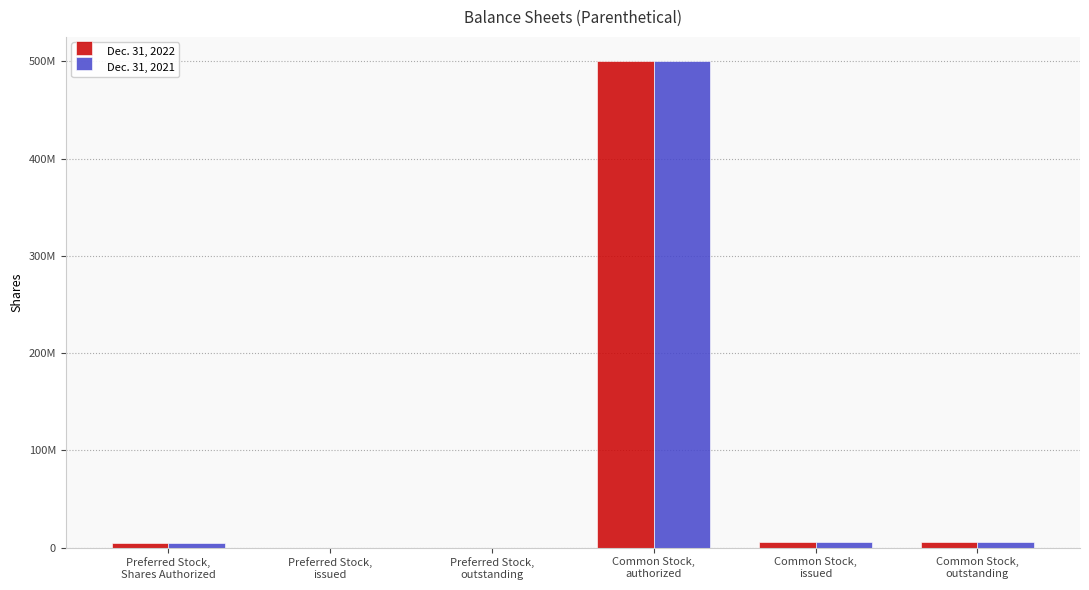

Which series changed the most between Preferred Stock,
Shares Authorized and Preferred Stock,
issued?

Dec. 31, 2022